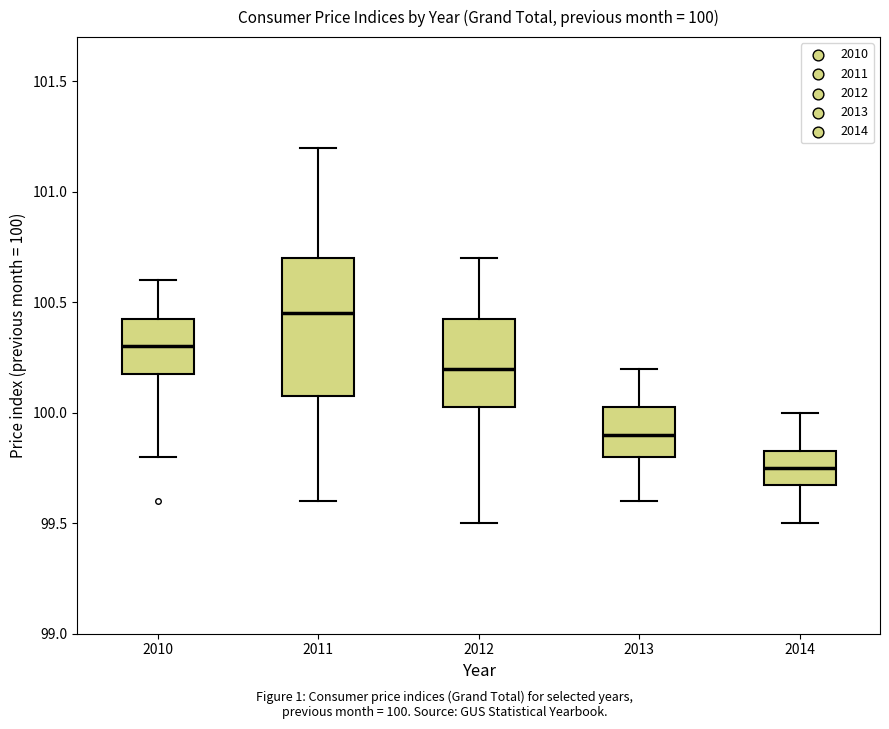

Which box is the tallest, from its lower edge to its upper edge?

2011